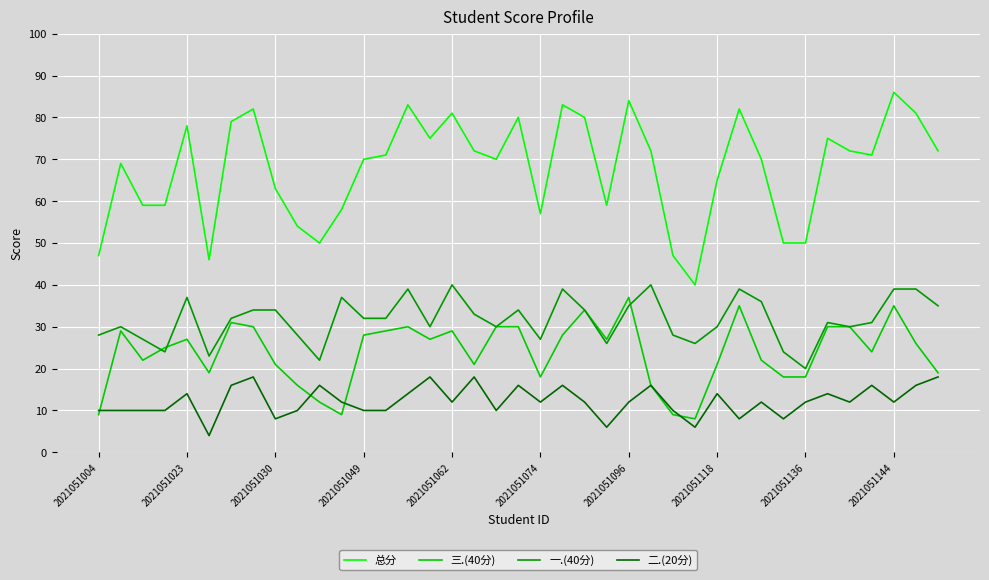

Which series has the widest spread of values?

总分